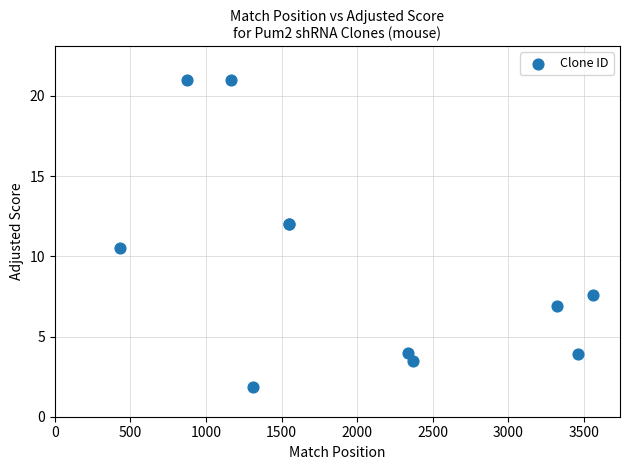

What Y value in the scatter plot is closest to 11?

10.5